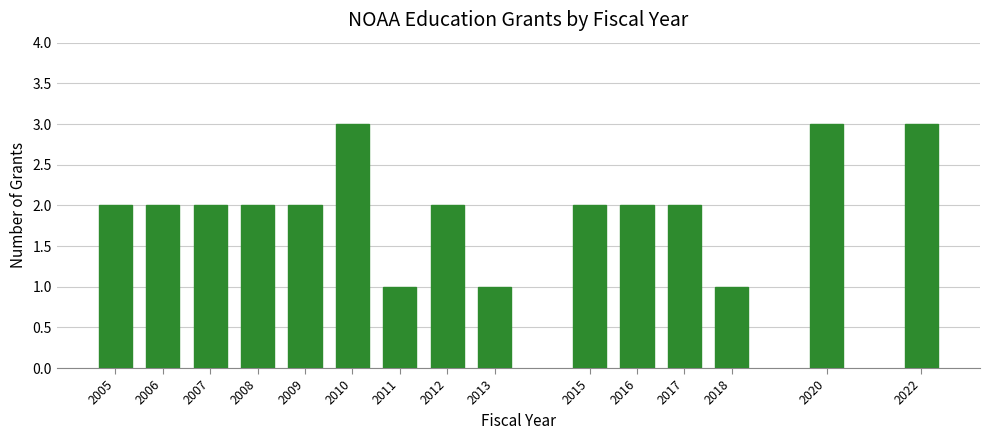

Reading right to left, what are all the values shown in this chart?

3	3	1	2	2	2	1	2	1	3	2	2	2	2	2